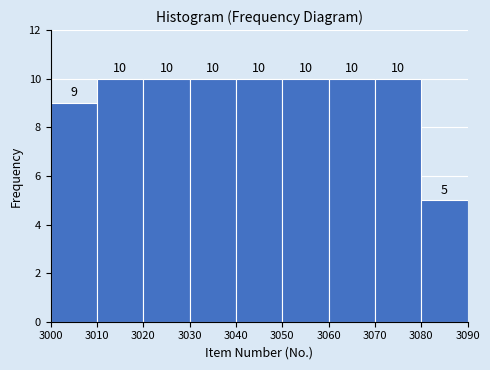

What is the height of the bar covering 3020 to 3030 on the x-axis?

10